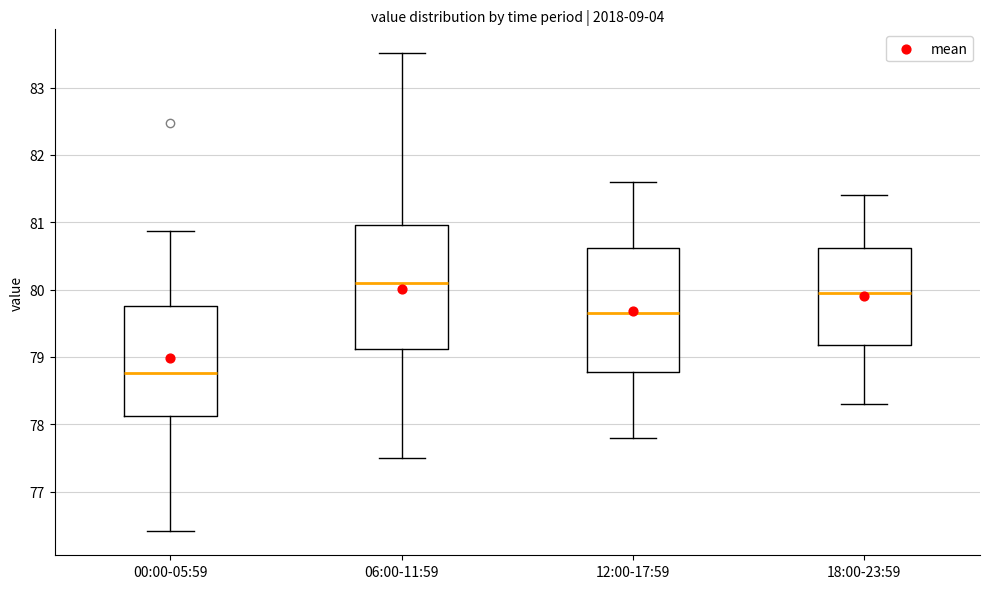

Where is the upper edge of the box for 12:00-17:59 on the y-axis? The values are not printed on the chart, so give them approximately, as read against the axis.

80.6